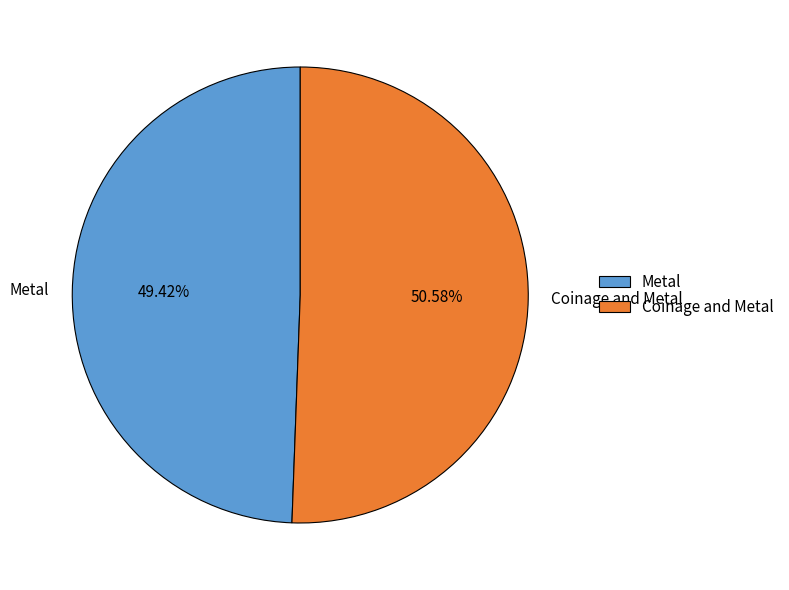

Does Metal account for over 50% of the chart?

No